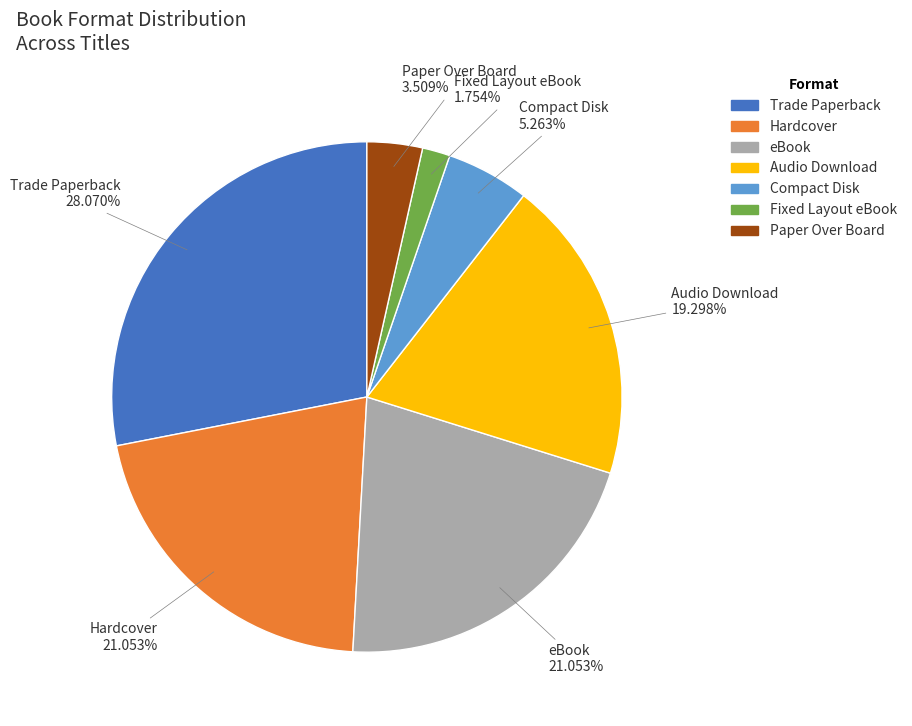

Is there a majority slice in this chart?

No